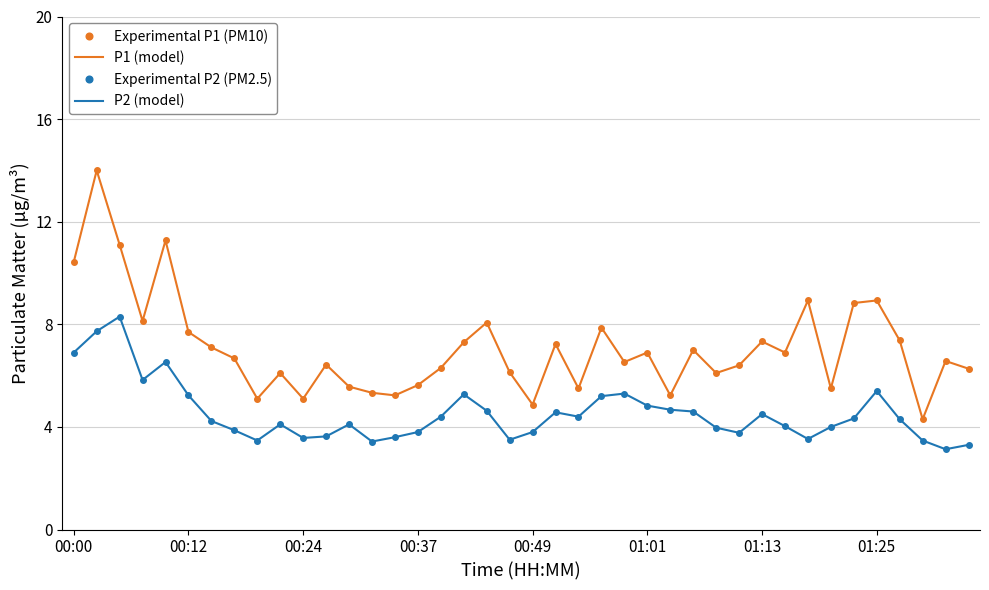

What is the highest value of the Experimental P2 (PM2.5) series?

8.3